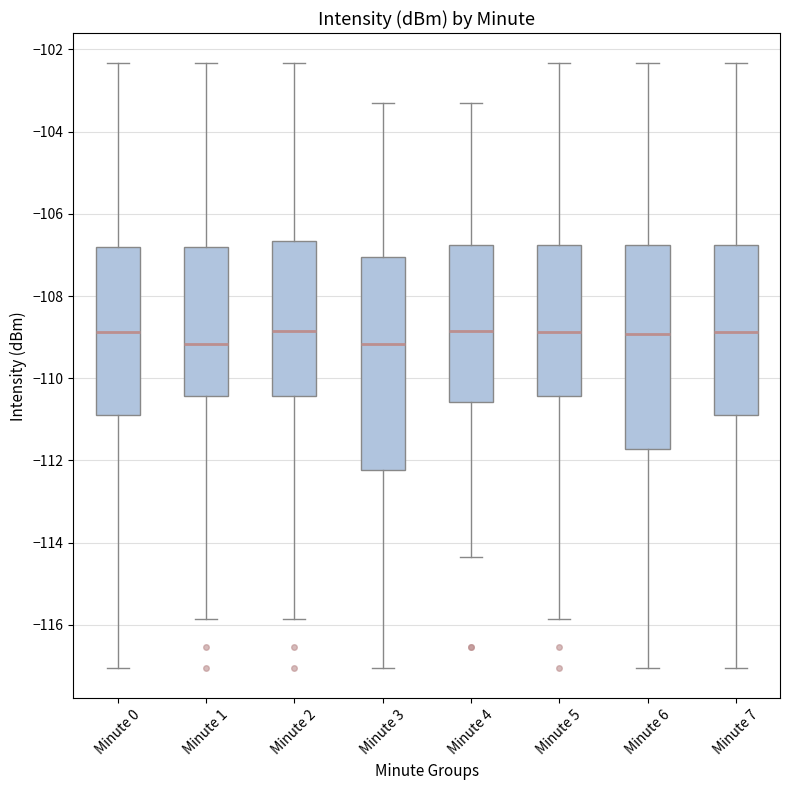

Reading left to right, read every box against the y-axis: the position of its median line, the range the box covers, and the ends of its whiskers. The values are not printed on the chart, so give them approximately, as read against the axis.

Minute 0: median -108.8, box -111.0 to -106.8, whiskers -117.0 to -102.4
Minute 1: median -109.2, box -110.4 to -106.8, whiskers -115.8 to -102.4
Minute 2: median -108.8, box -110.4 to -106.6, whiskers -115.8 to -102.4
Minute 3: median -109.2, box -112.2 to -107.0, whiskers -117.0 to -103.4
Minute 4: median -108.8, box -110.6 to -106.8, whiskers -114.4 to -103.4
Minute 5: median -108.8, box -110.4 to -106.8, whiskers -115.8 to -102.4
Minute 6: median -109.0, box -111.8 to -106.8, whiskers -117.0 to -102.4
Minute 7: median -108.8, box -111.0 to -106.8, whiskers -117.0 to -102.4